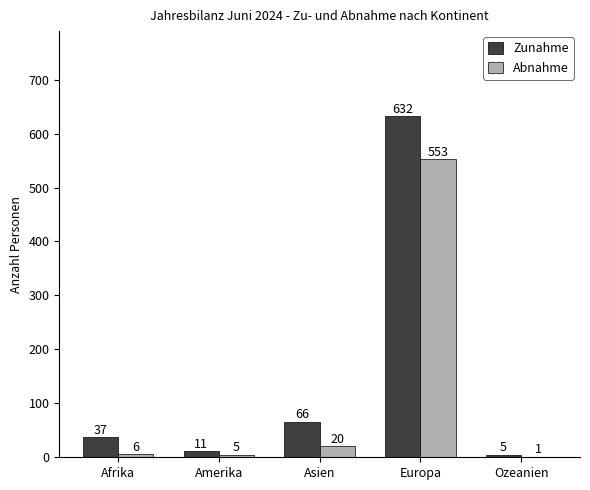

Does the chart contain stacked bars?

No